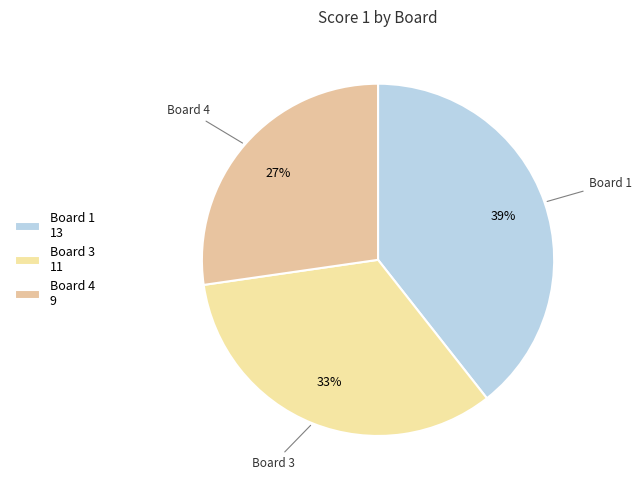

How many slices are in this pie chart?

3